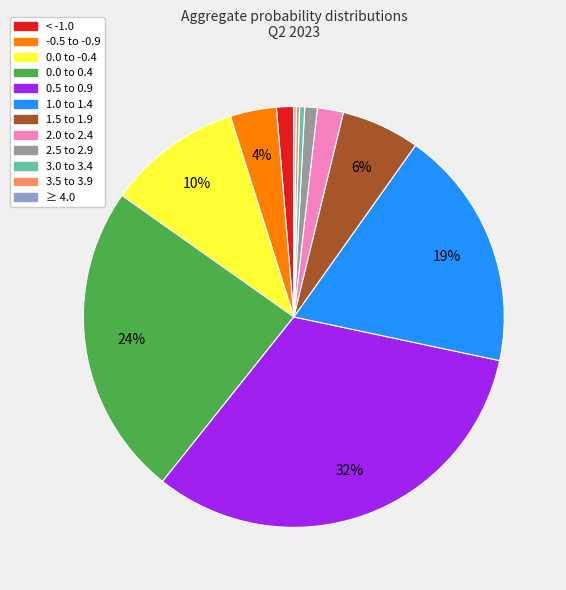

Does 1.0 to 1.4 account for over 50% of the chart?

No